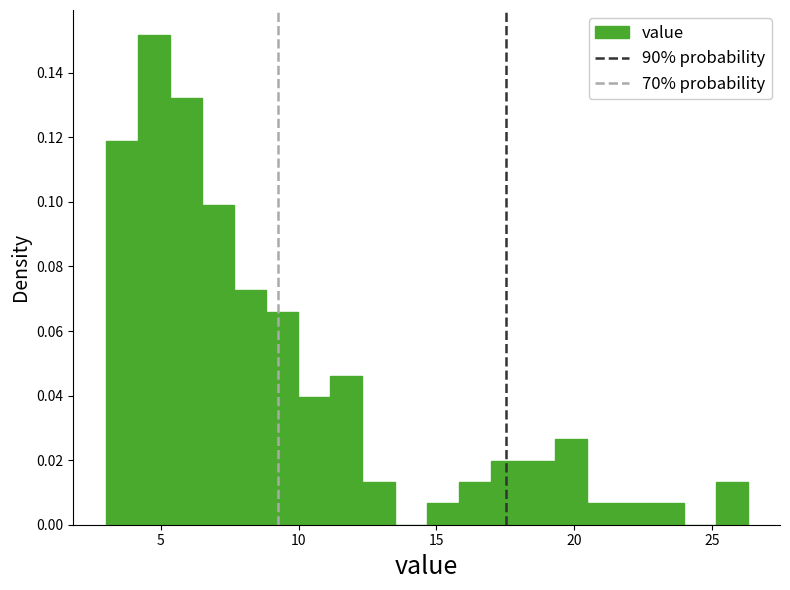

Around what value on the x-axis is the tallest bar? Give the approximate position of its centre, as read against the axis.

4.5